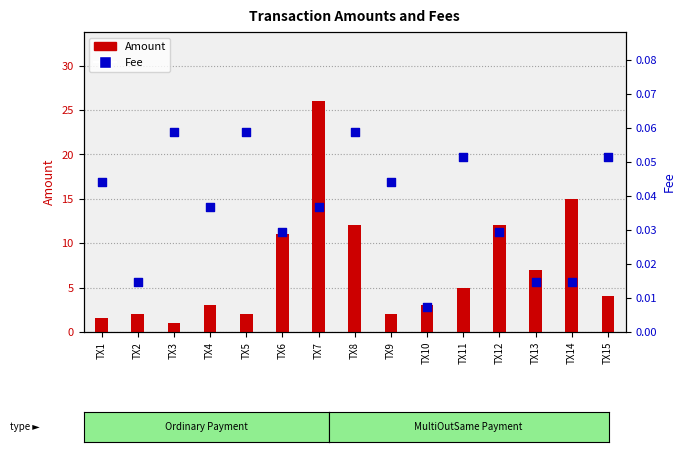

Which series contains the highest Y value?

Amount